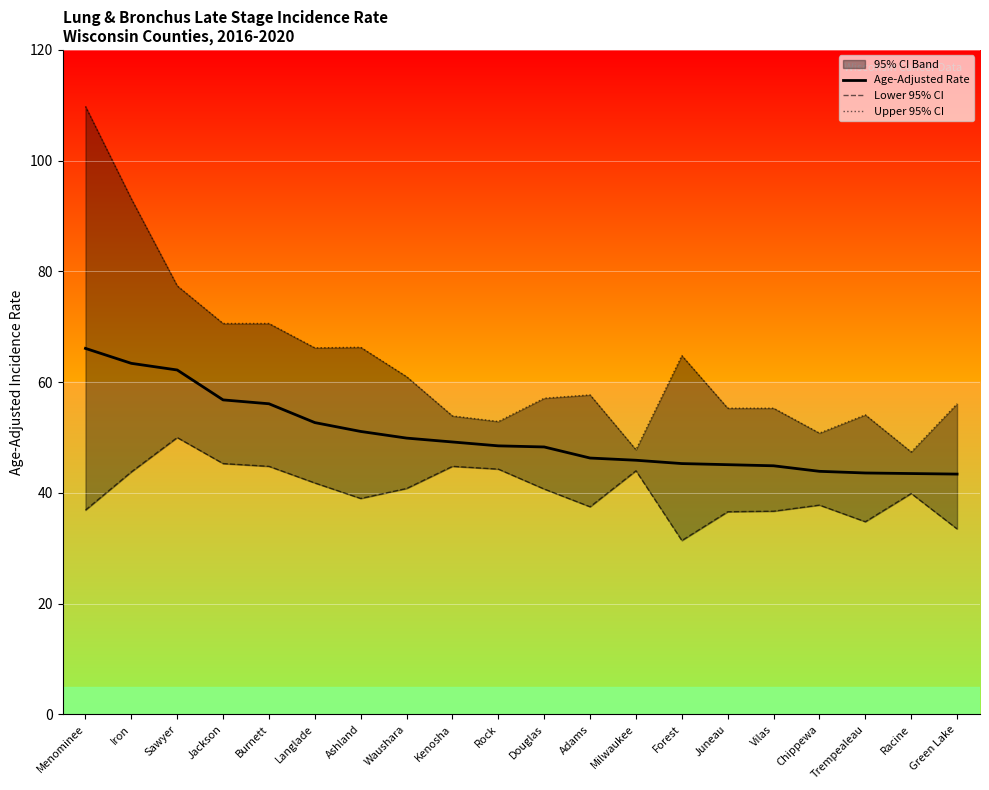

What is the sum of the Age-Adjusted Rate values at Burnett and Waushara?

106.0